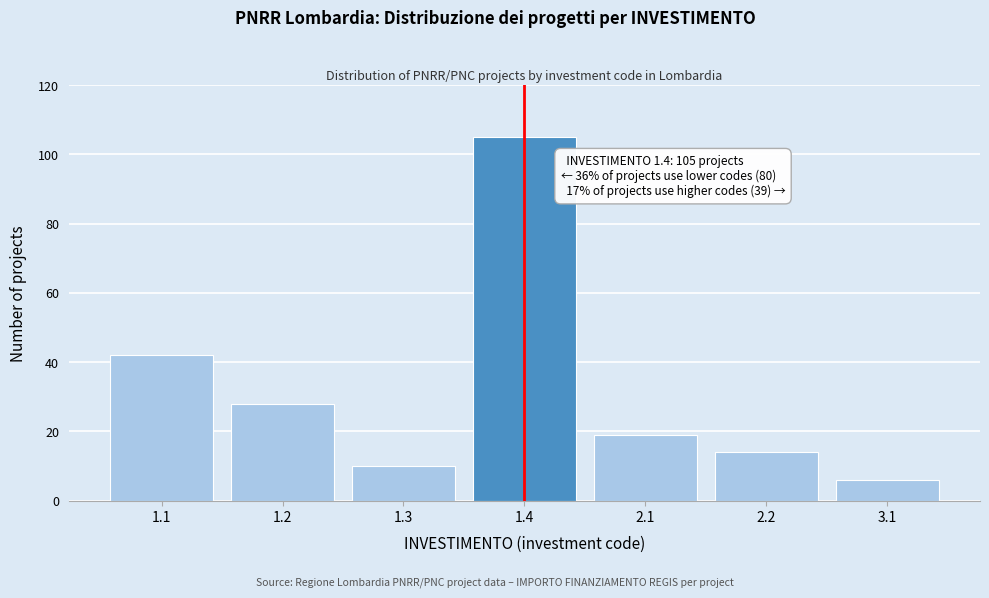

Reading left to right, transcribe all the data shown in this chart.

1.1=42	1.2=28	1.3=10	1.4=105	2.1=19	2.2=14	3.1=6